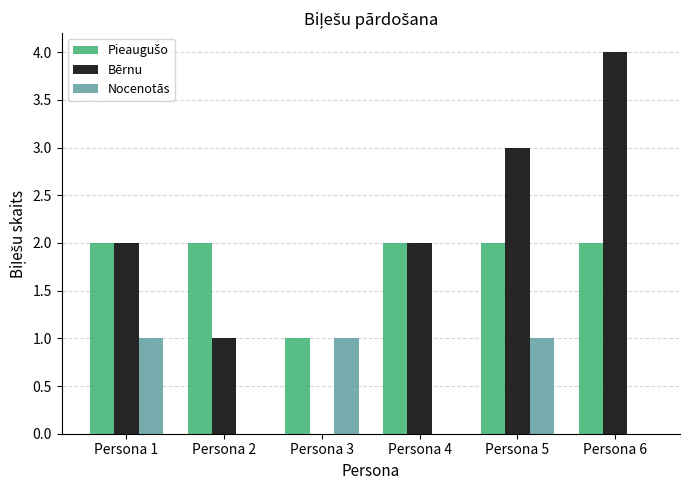

The value of Bērnu at Persona 3 is -1. True or false?

False